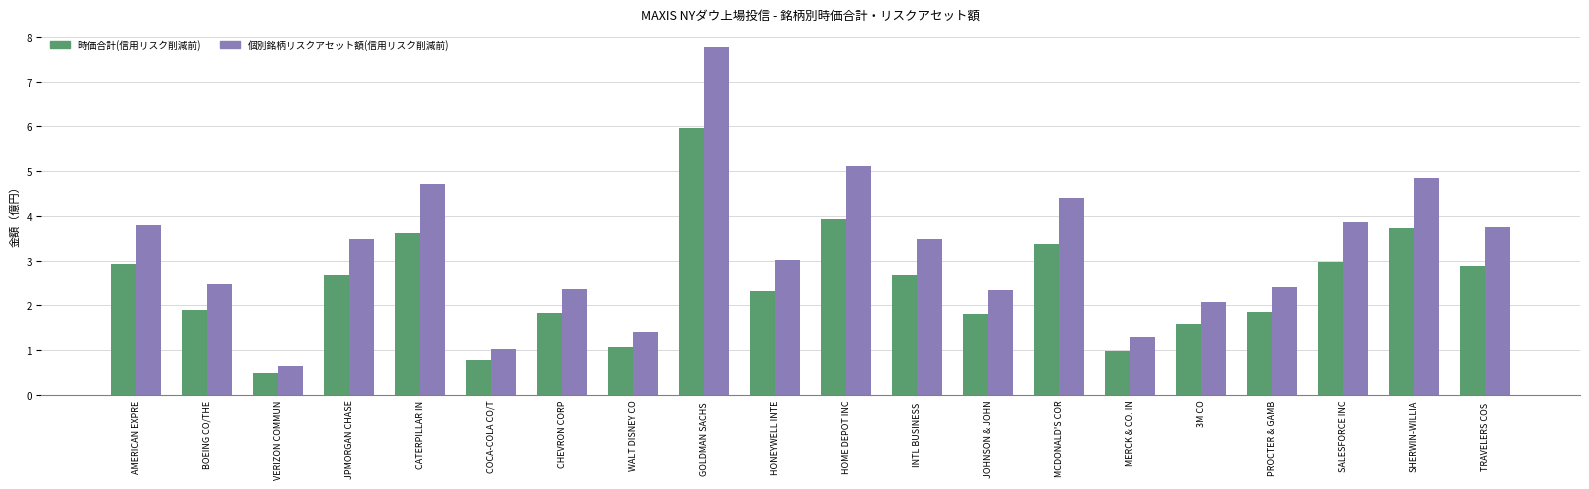

Which category has the highest value in the 時価合計(信用リスク削減前) series?

GOLDMAN SACHS 